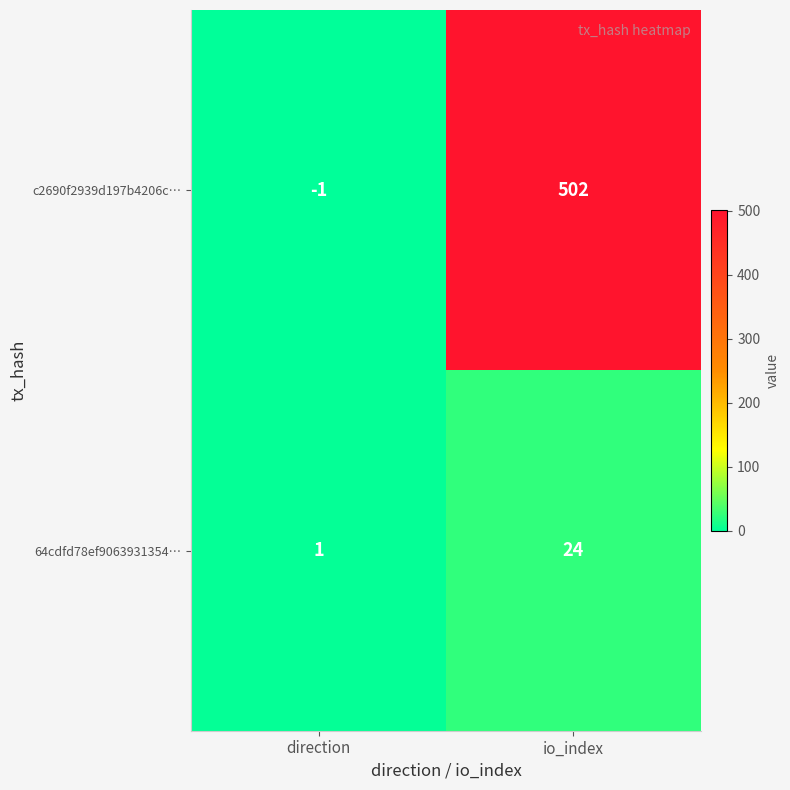

Reading left to right, transcribe all the data shown in this chart.

c2690f2939d197b4206c…: -1	502
64cdfd78ef9063931354…: 1	24